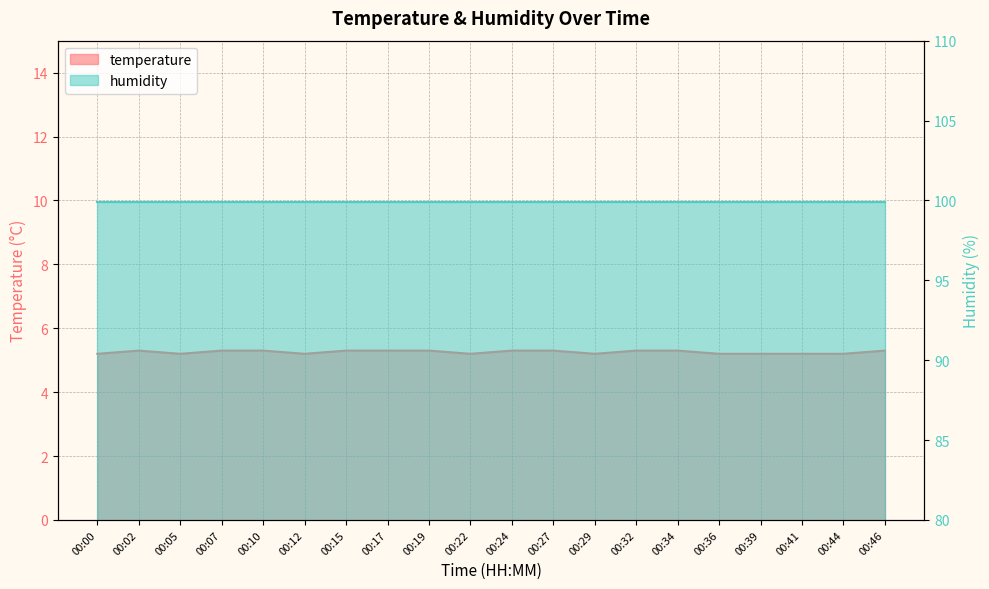

The value at 00:19 is 5.3. True or false?

True